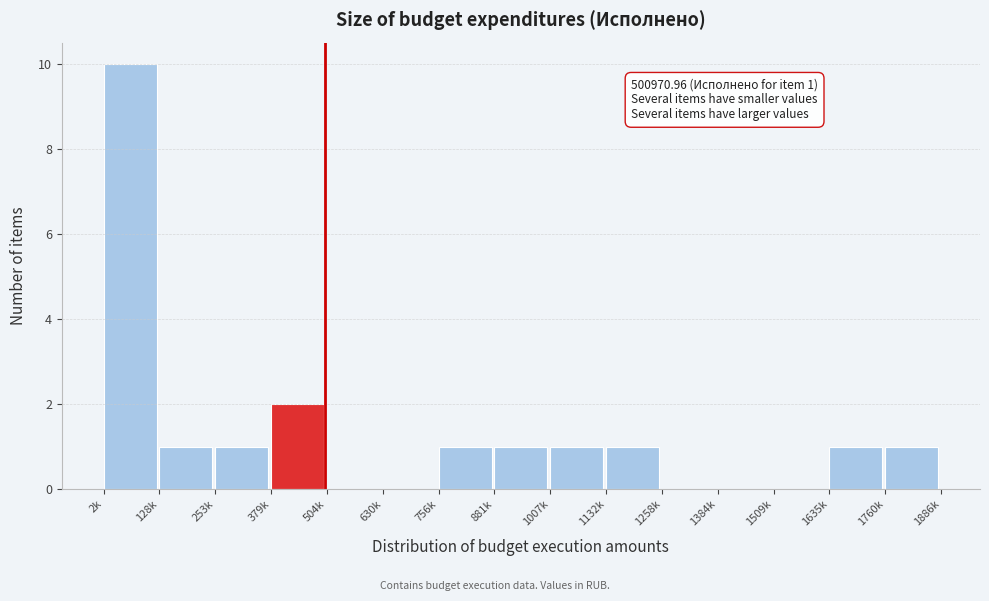

Reading left to right, what are all the values shown in this chart?

2k=10	128k=1	253k=1	379k=2	504k=0	630k=0	756k=1	881k=1	1007k=1	1132k=1	1258k=0	1384k=0	1509k=0	1635k=1	1760k=1